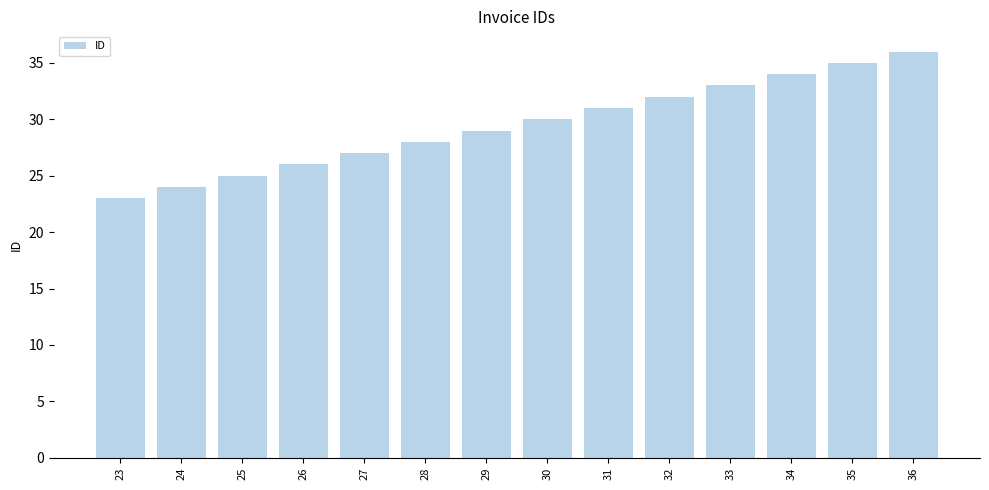

What is the sum of all values?

413